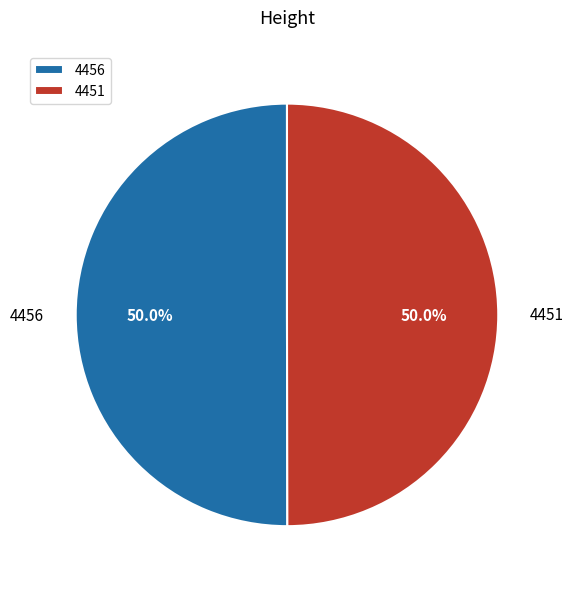

What percentage is the 4456 slice, to the nearest percent?

50%